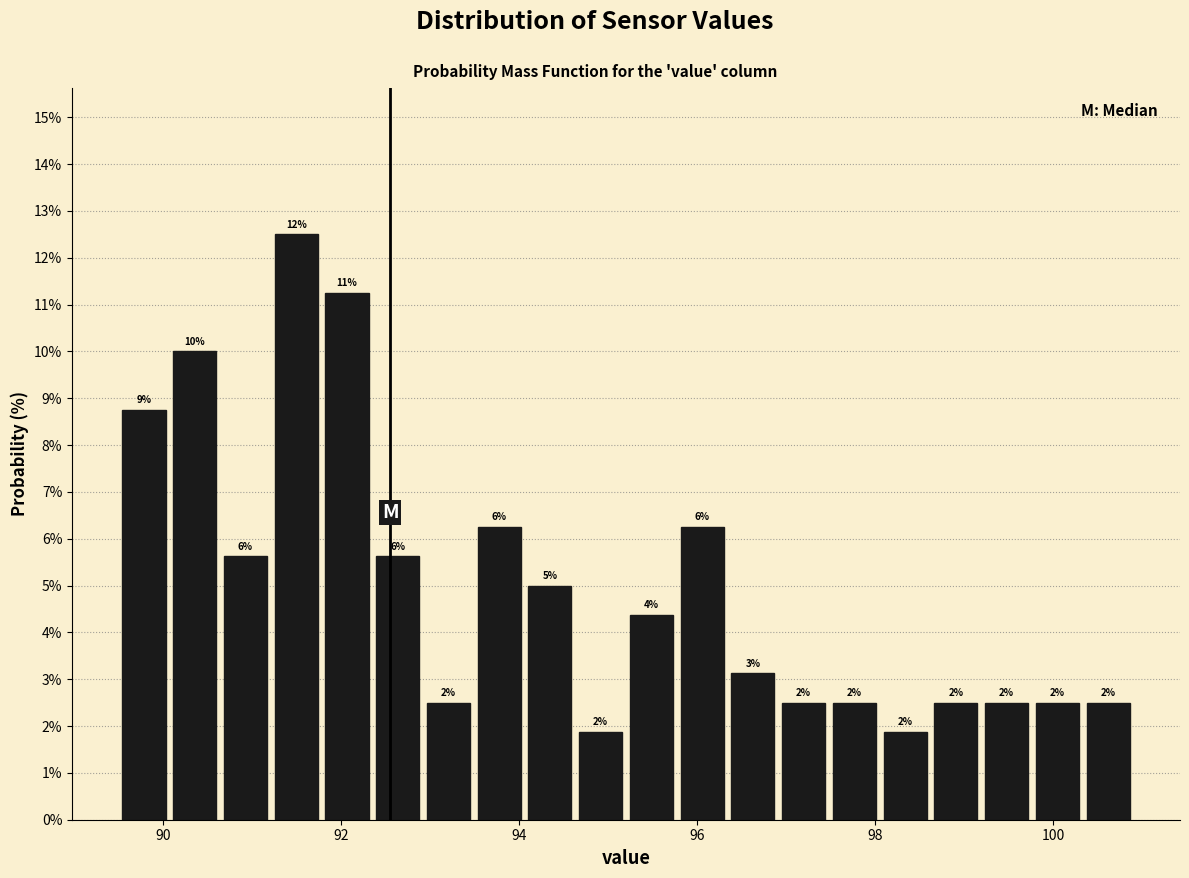

Read against the x-axis, roughly where is the centre of the tallest bar?

91.4